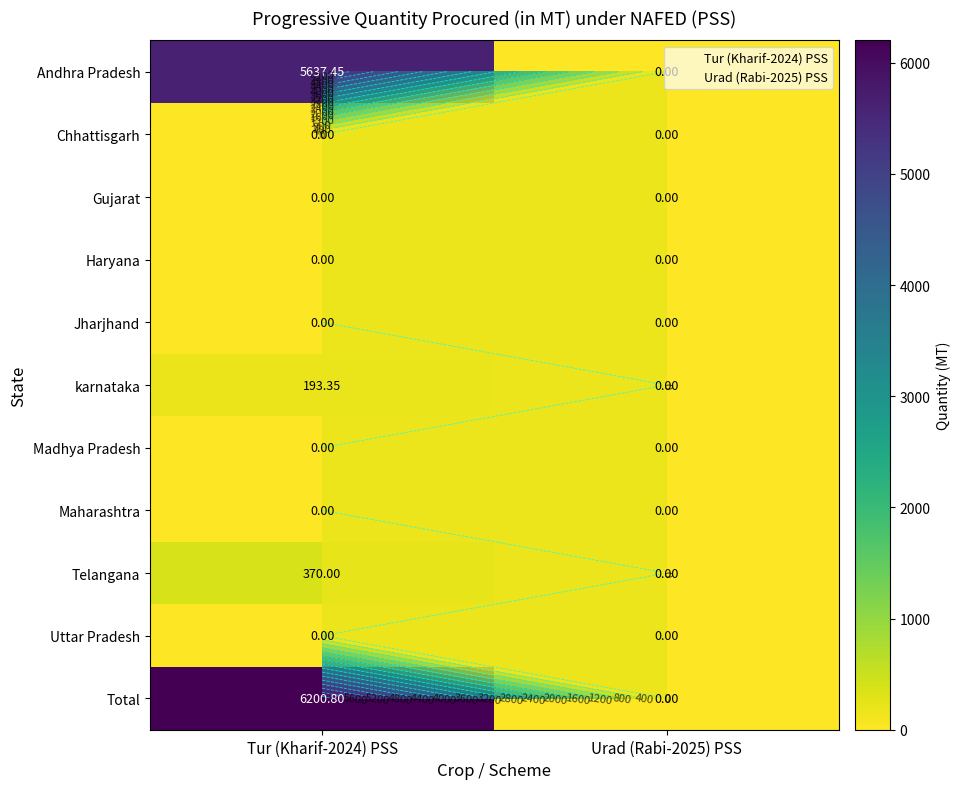

Which has a higher value, Urad (Rabi-2025) PSS or Tur (Kharif-2024) PSS?

Tur (Kharif-2024) PSS